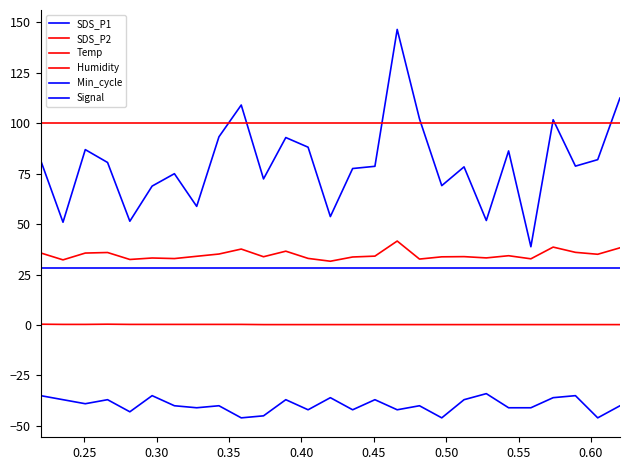

Is this an area chart (filled region under the line)?

No